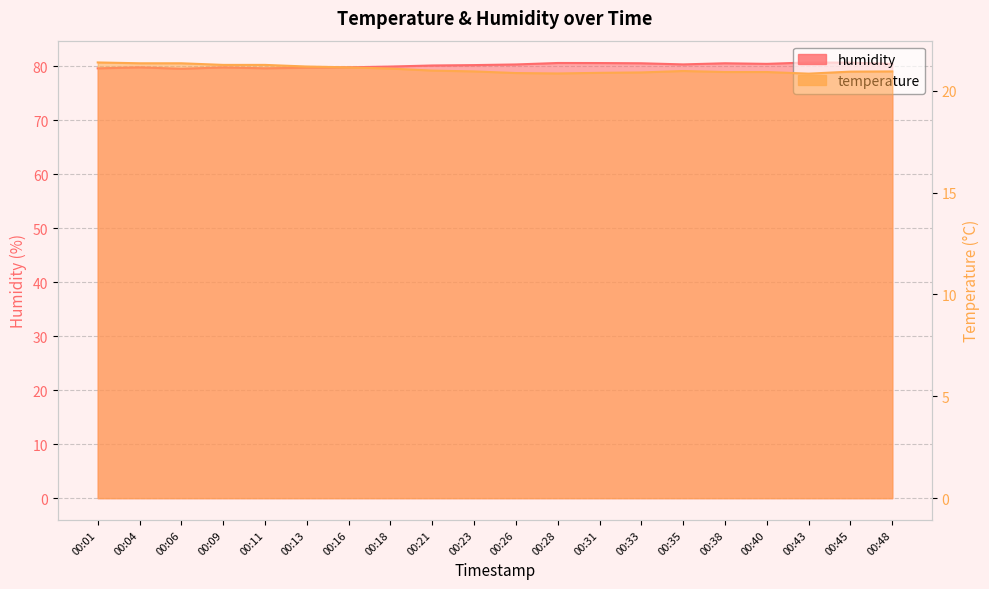

How many interior local valleys does the humidity series have?

4